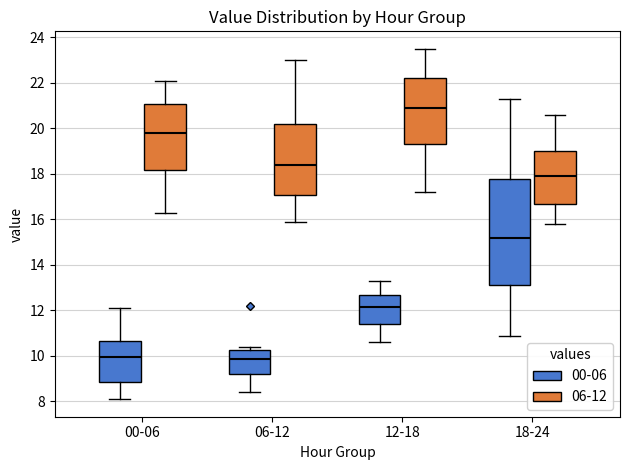

Comparing the boxes themselves (not the whiskers), which one is the tallest?

18-24 (00-06)